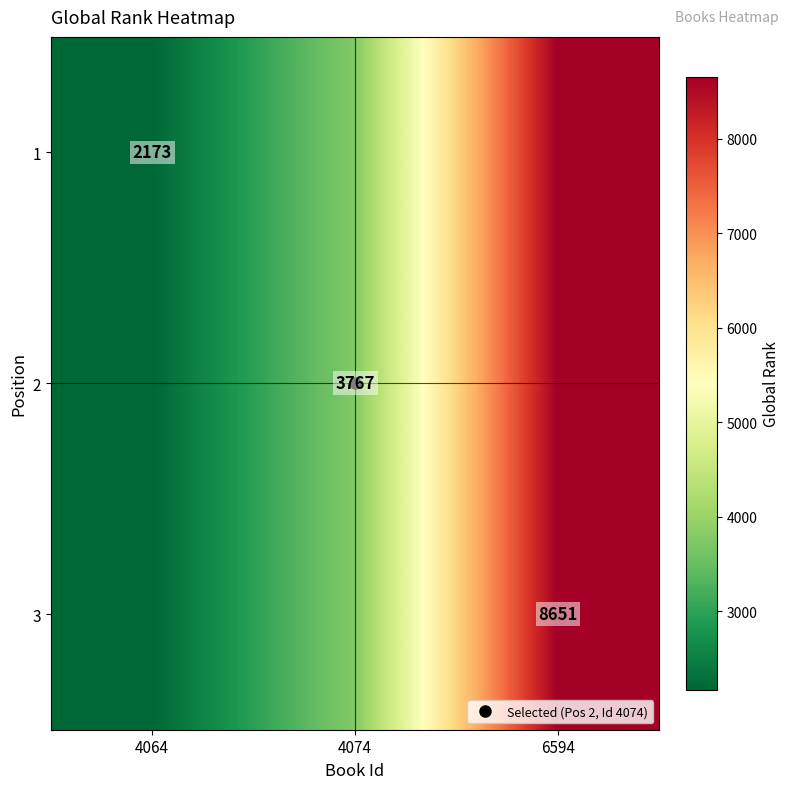

Between 6594 and 4064, which is larger?

6594